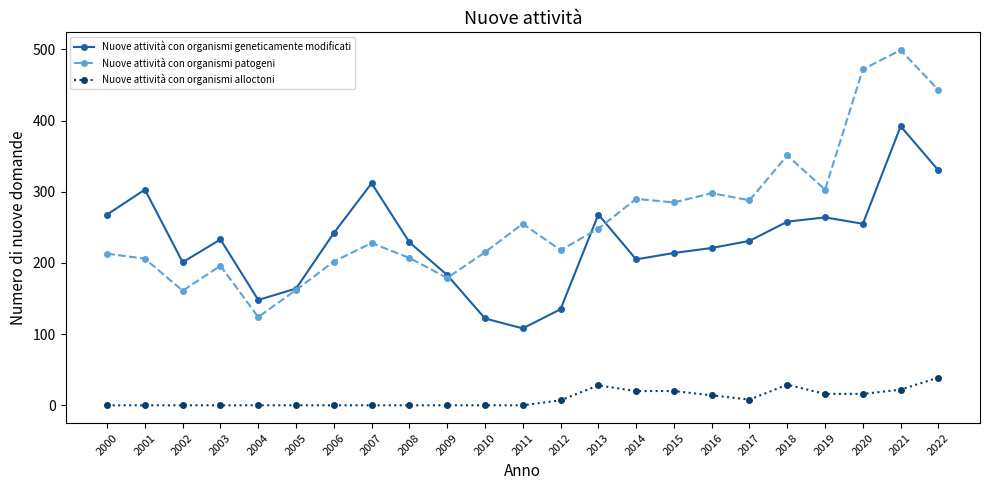

At which category is the sum across all series the highest?

2021